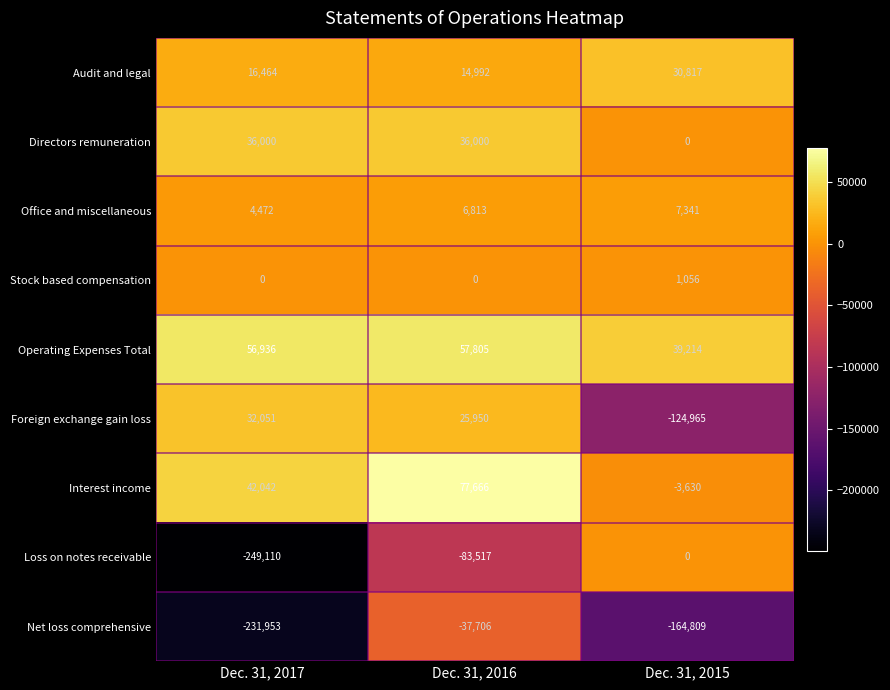

What is the difference between the highest and lowest values at Dec. 31, 2015?

204023